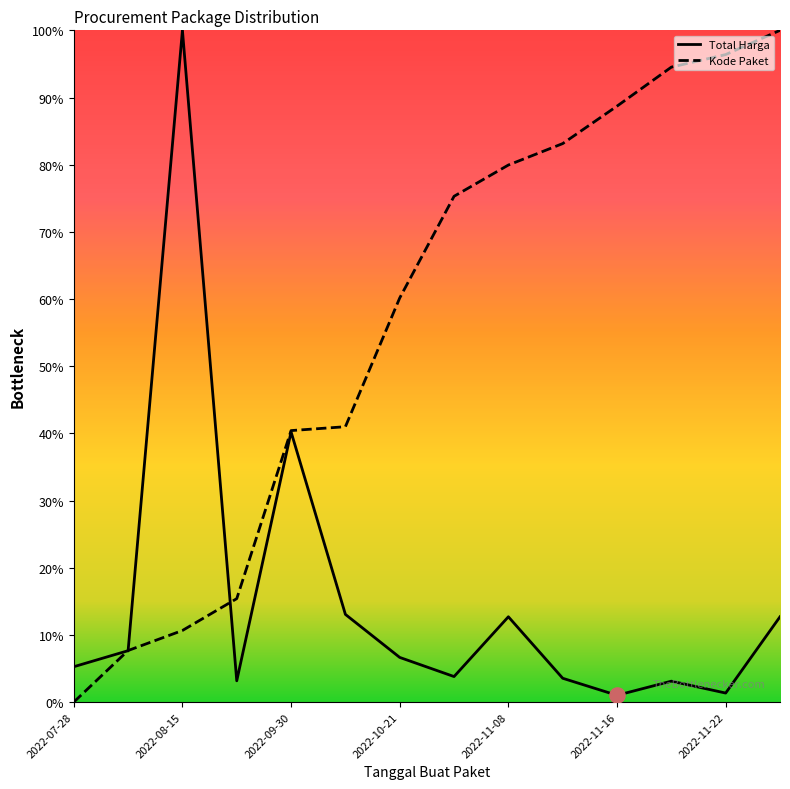

Is the value of Total Harga at 2022-11-04 greater than the value of Paket Selesai at 2022-09-30?

No